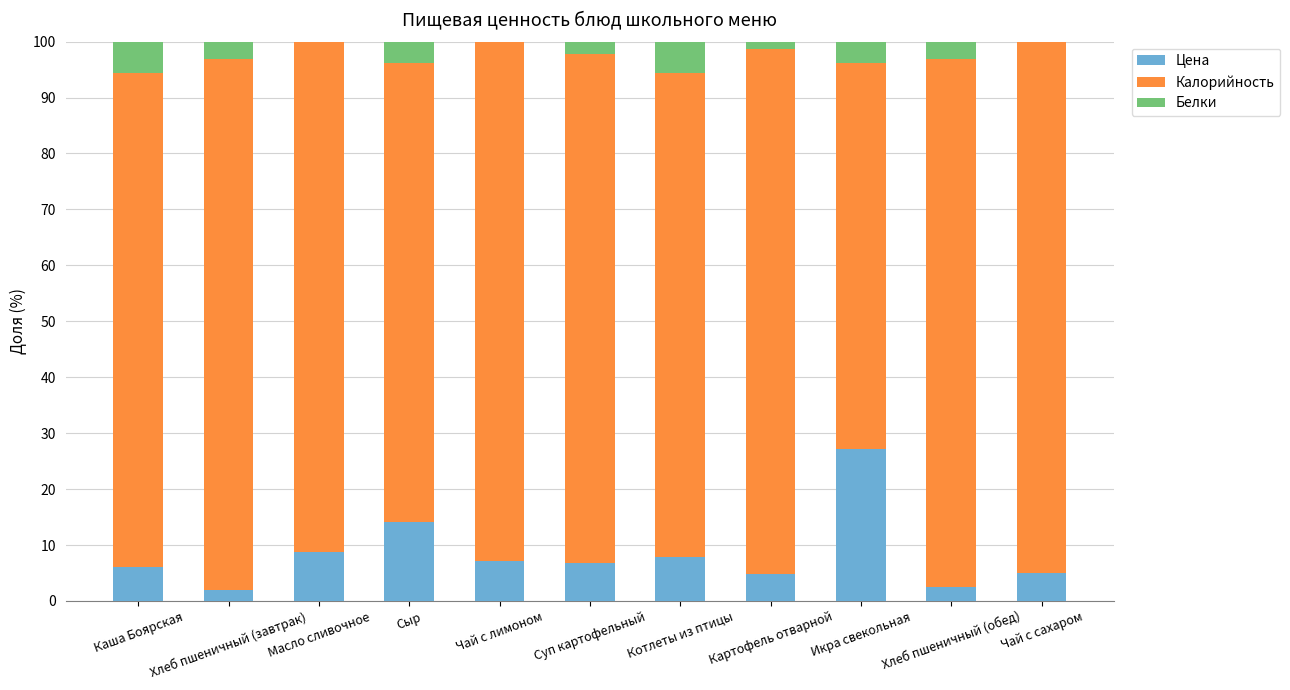

What is the highest value of the Цена series?

27.2